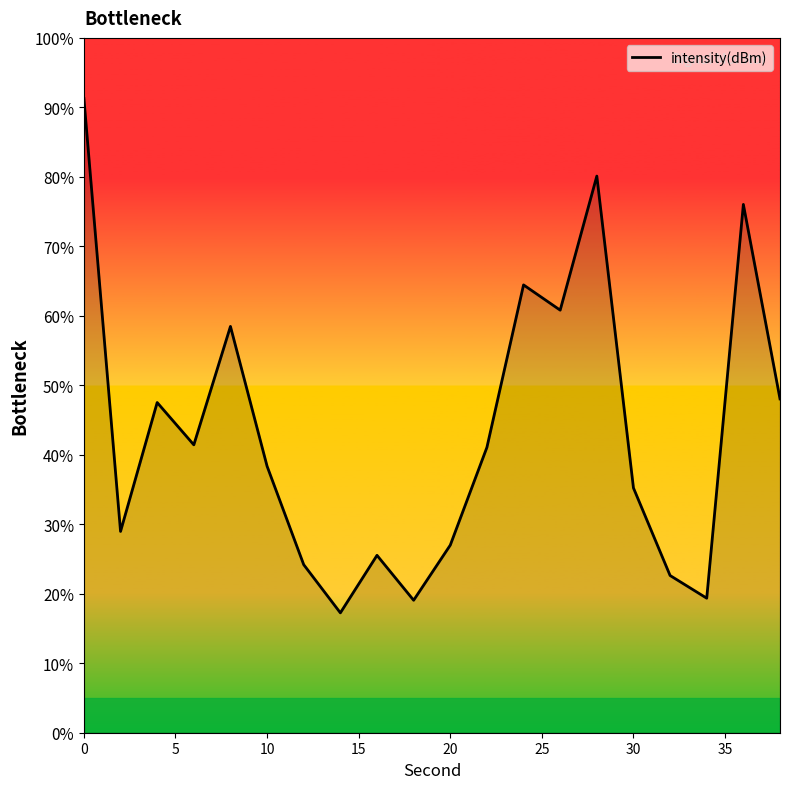

Count the number of values greater than 41.

10